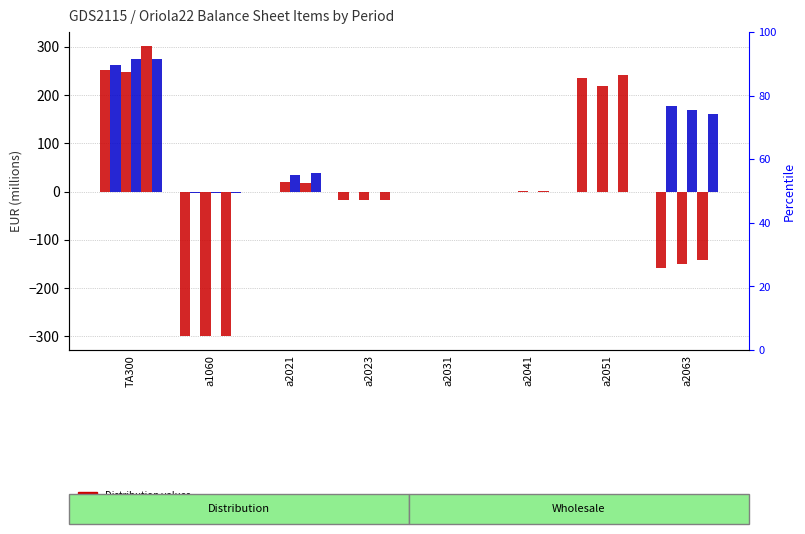

How many bars are there in total?

48